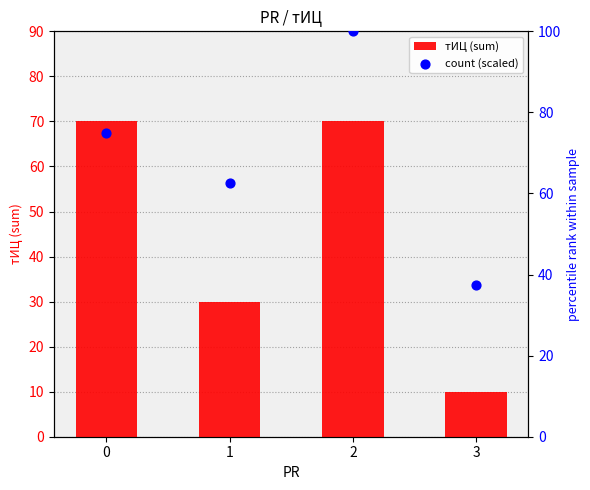

Which series reaches the minimum Y coordinate?

тИЦ (sum)